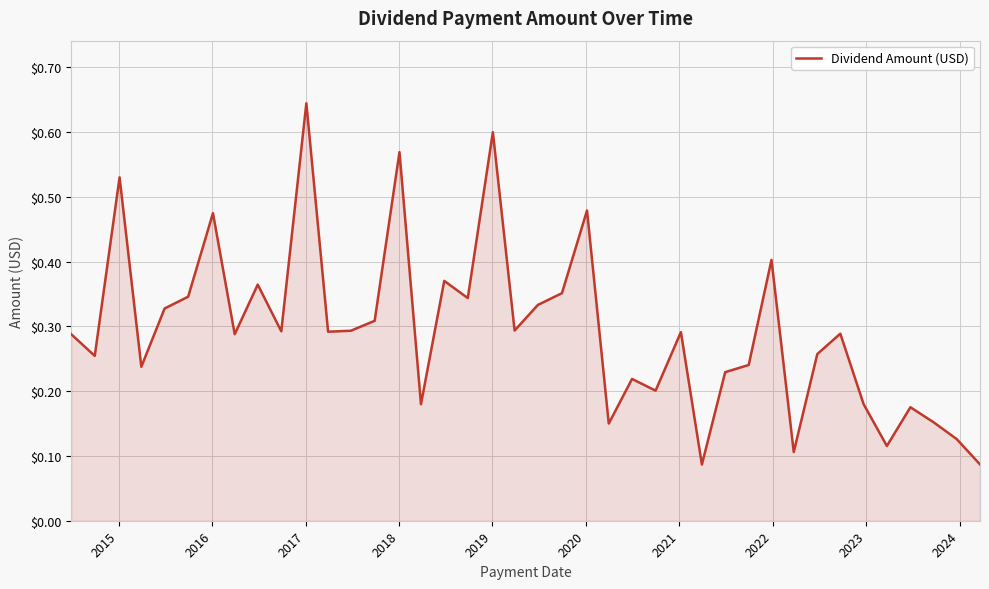

How many values are between 0 and 1?

40